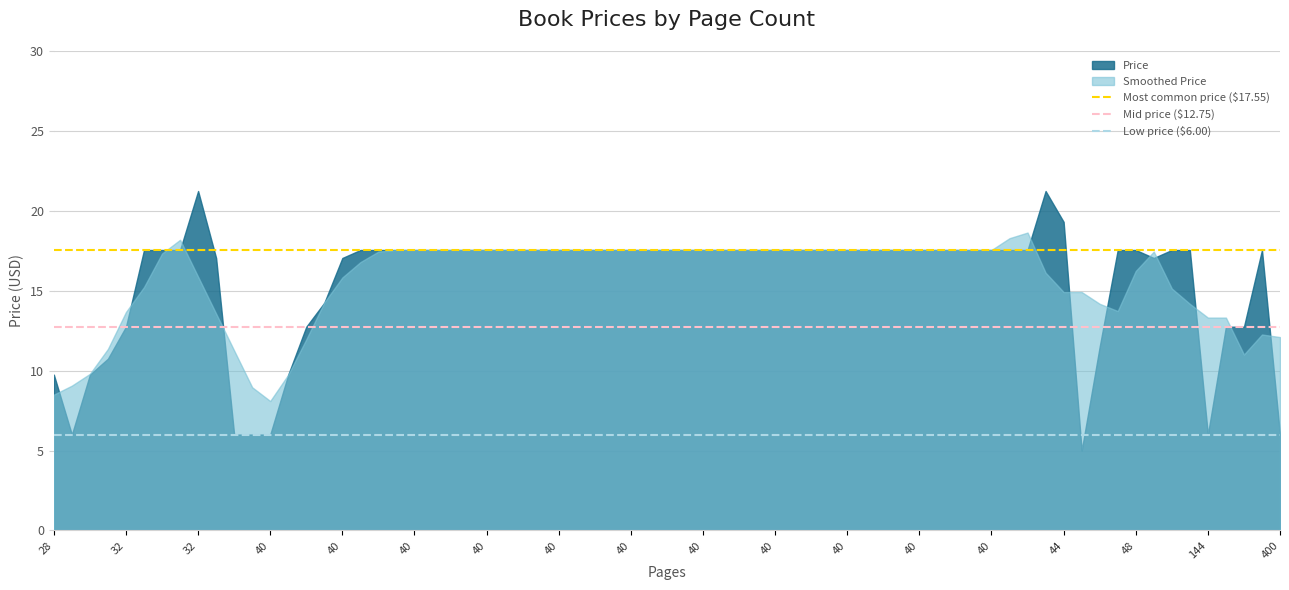

True or false: Most common price ($17.55) has a value of 8.1 at 28.

False